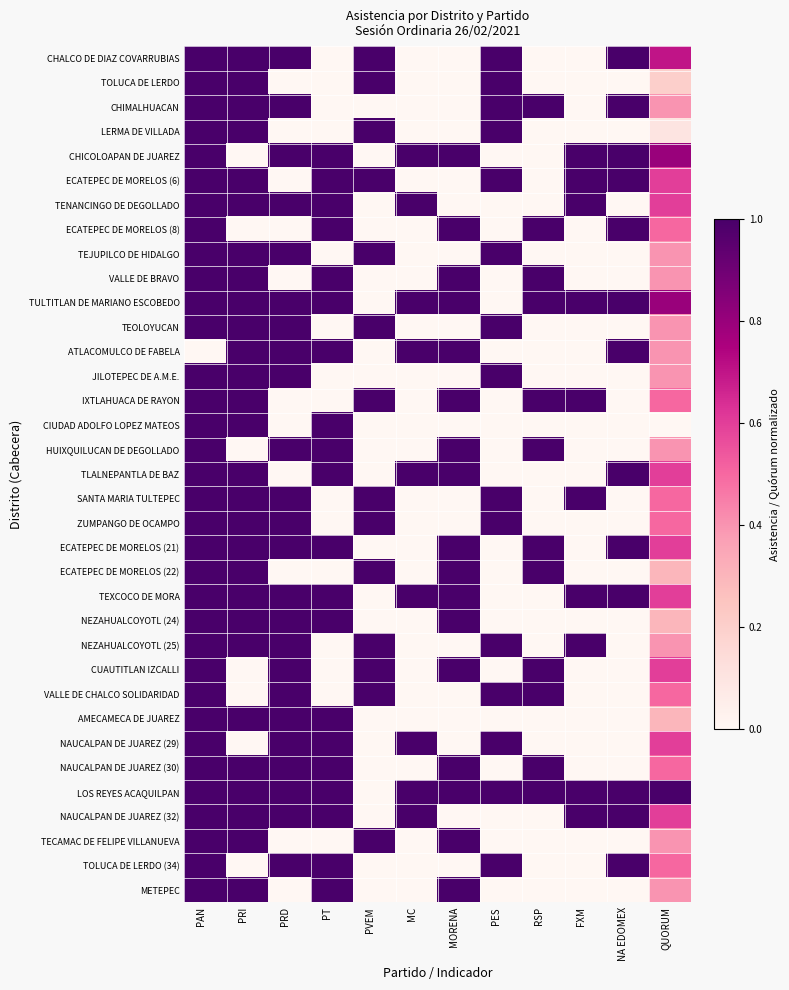

At how many categories does at least one series exceed 0?

12